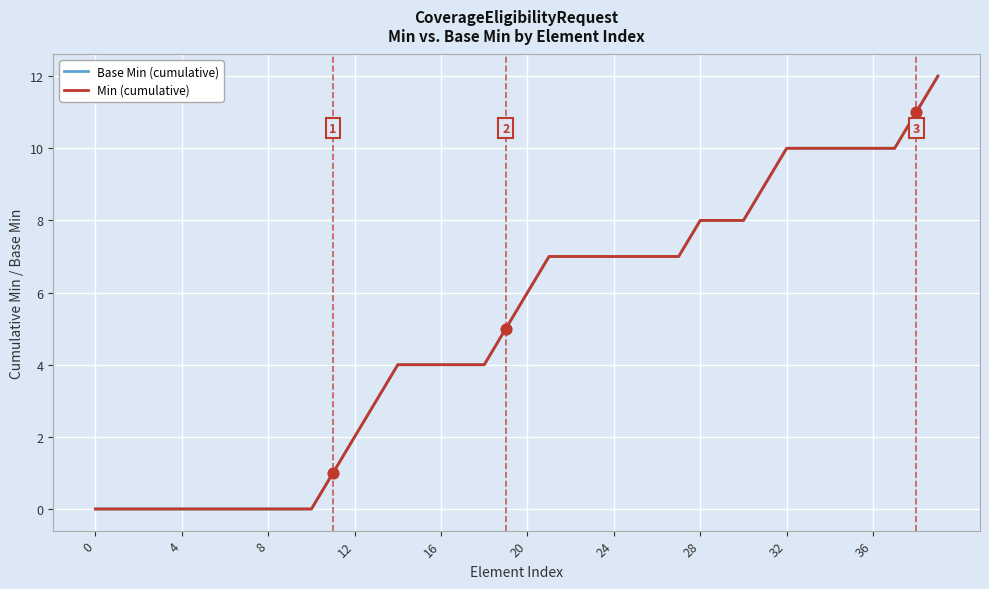

Is this an area chart (filled region under the line)?

No